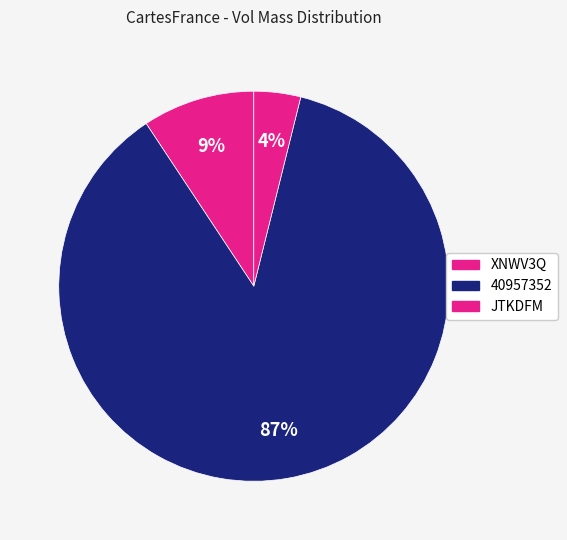

Count the number of slices in the pie.

3